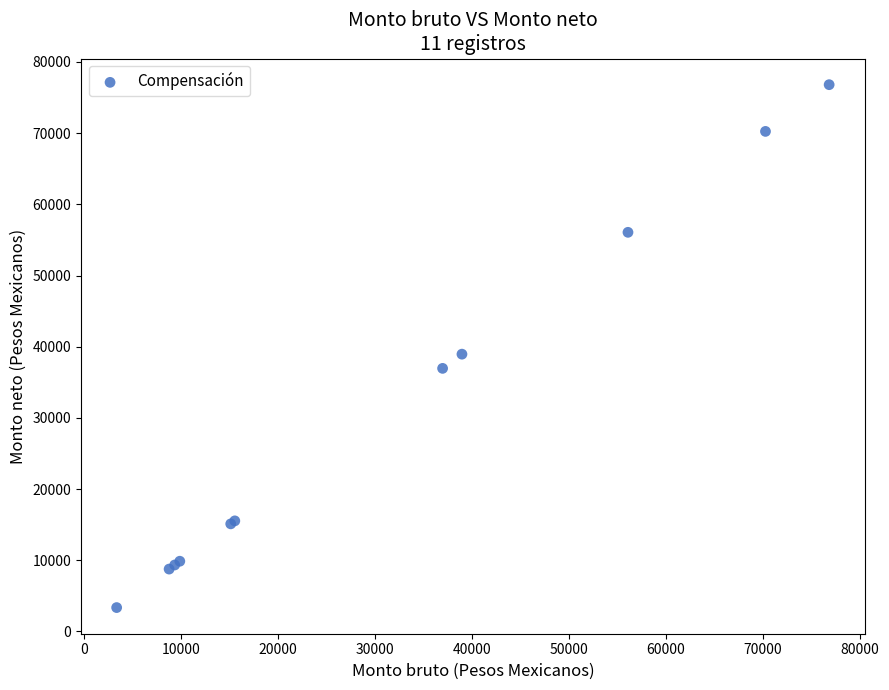

What Y value in the scatter plot is closest to 40083?

38955.0